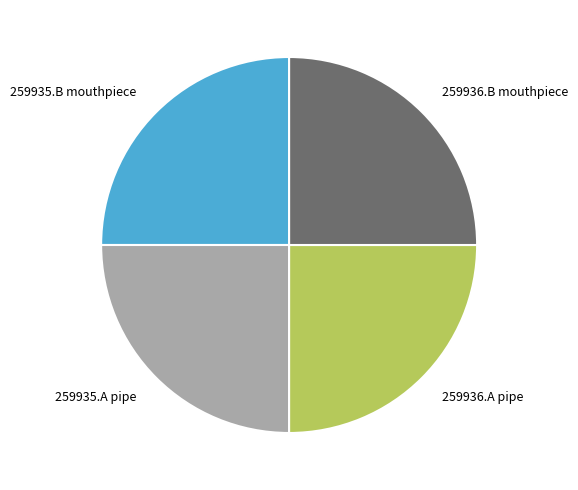

What is the ratio of the value at 259936.A pipe to the value at 259936.B mouthpiece?

1.0